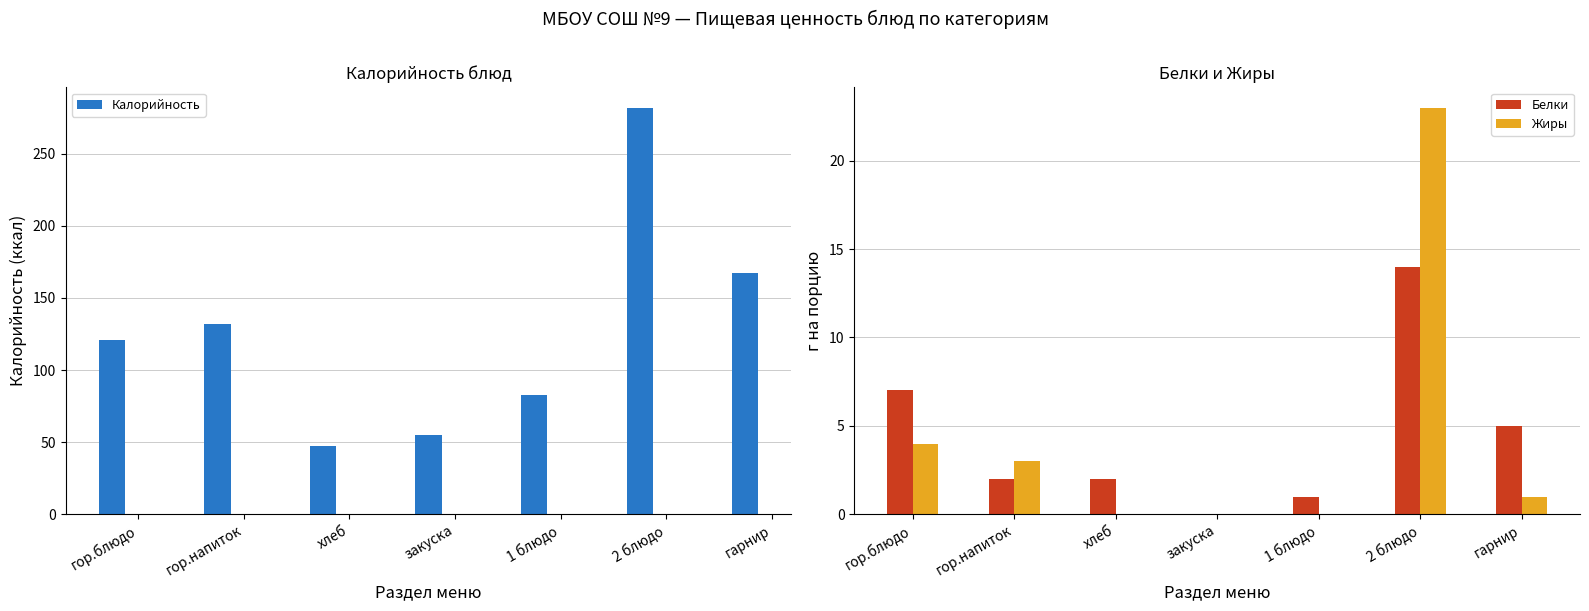

Rank the categories by Жиры value from highest to lowest.

2 блюдо, гор.блюдо, гор.напиток, гарнир, хлеб, закуска, 1 блюдо